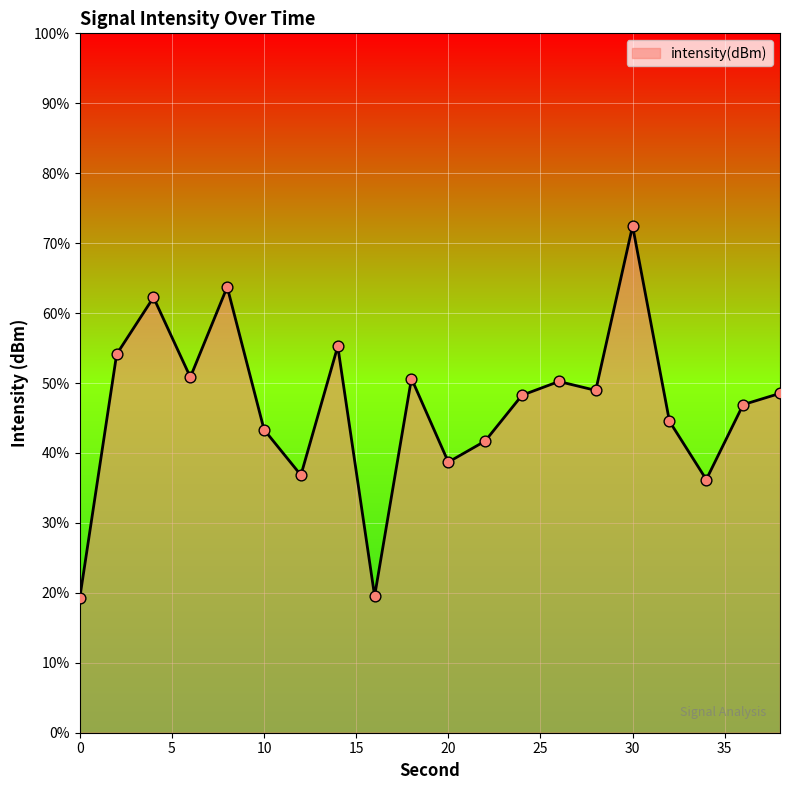

Which has a higher value, 28 or 36?

28